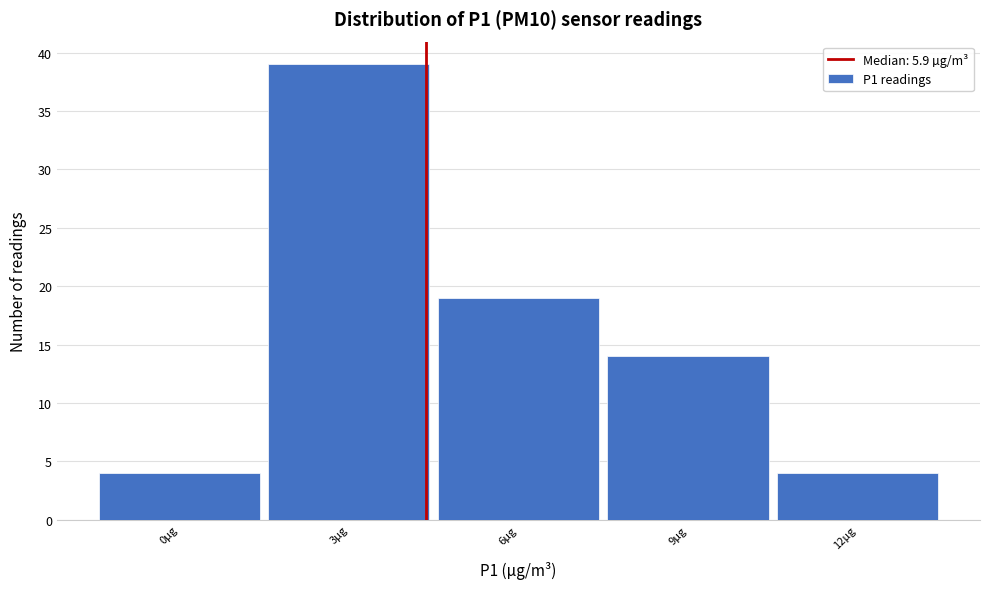

Reading left to right, extract all data points from this chart.

0µg=4	3µg=39	6µg=19	9µg=14	12µg=4